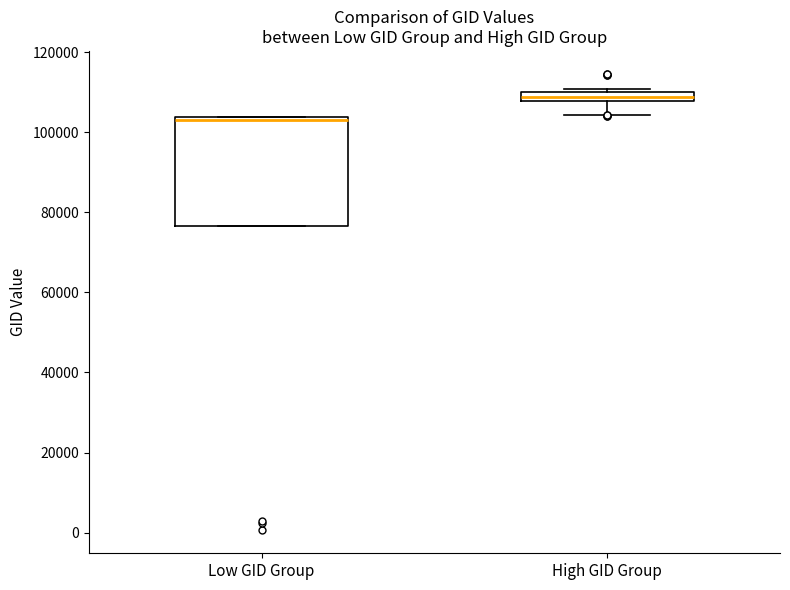

Which box is the tallest, from its lower edge to its upper edge?

Low GID Group